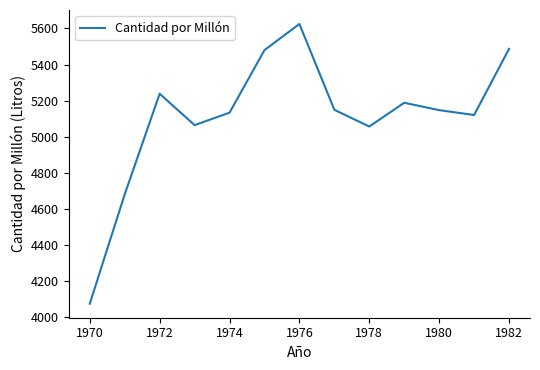

What is the minimum value shown in the chart?

4073